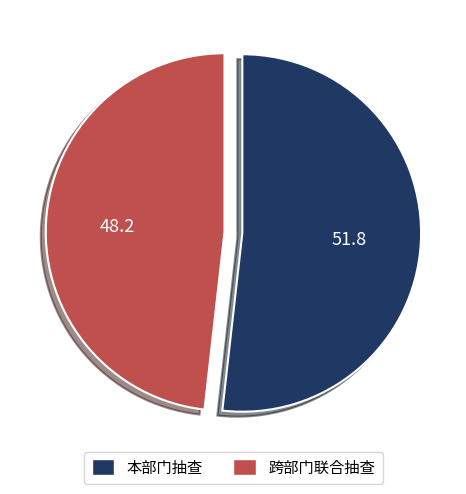

Which slice is the largest?

本部门抽查